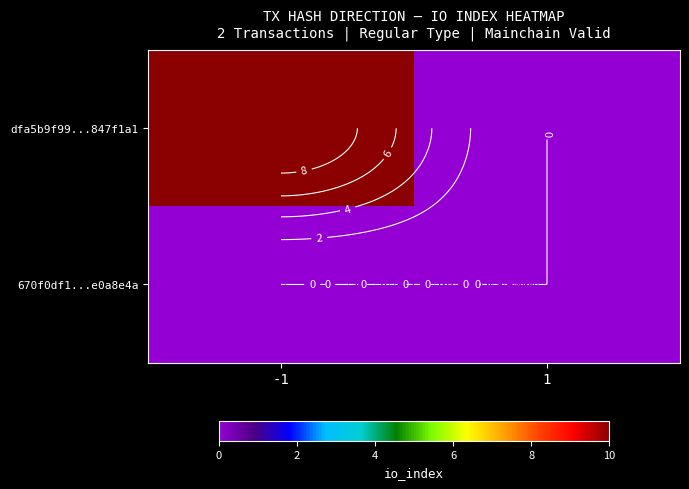

What is the difference between the dfa5b9f99...847f1a1 values at -1 and 1?

10